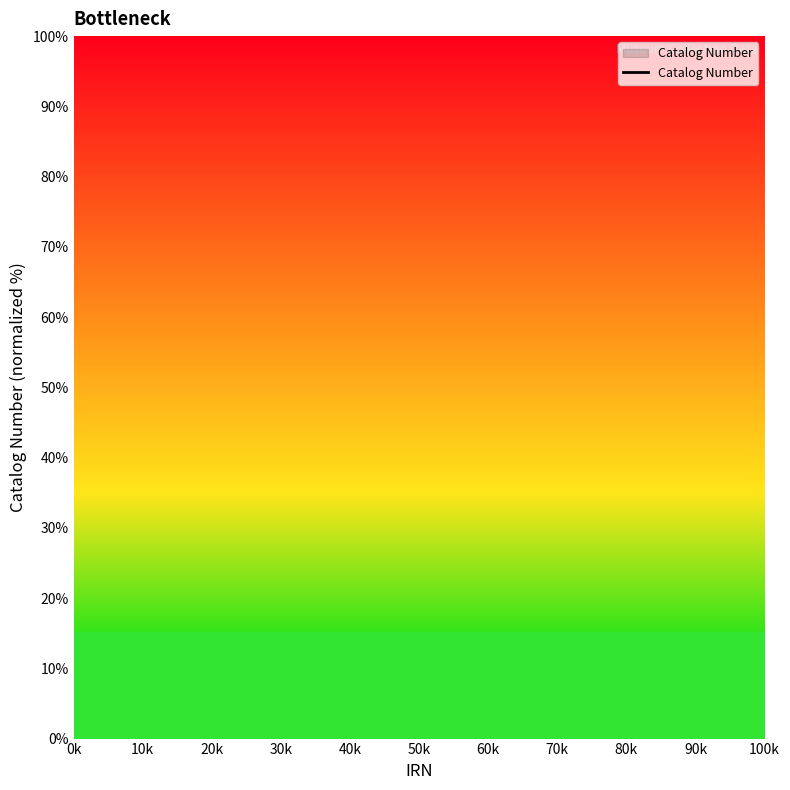

What is the change in value from 0k to 20k?

+40.0